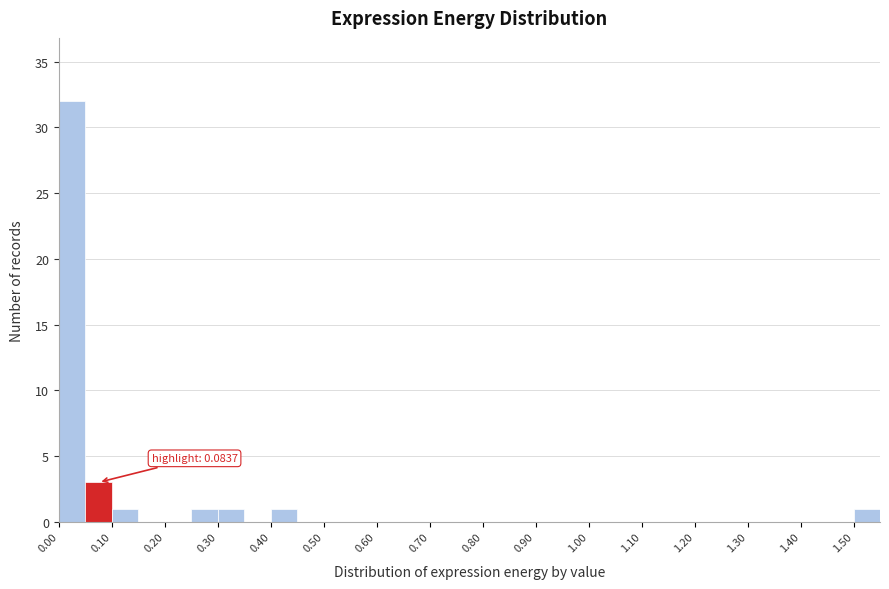

Which range on the x-axis has the tallest bar?

0.00 to 0.05